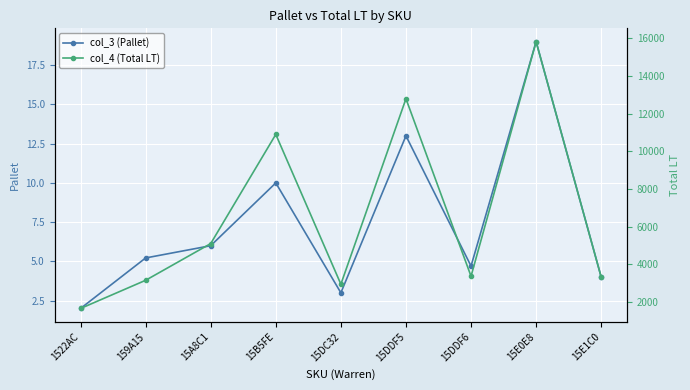

Which series has the largest range (max minus min)?

col_4 (Total LT)